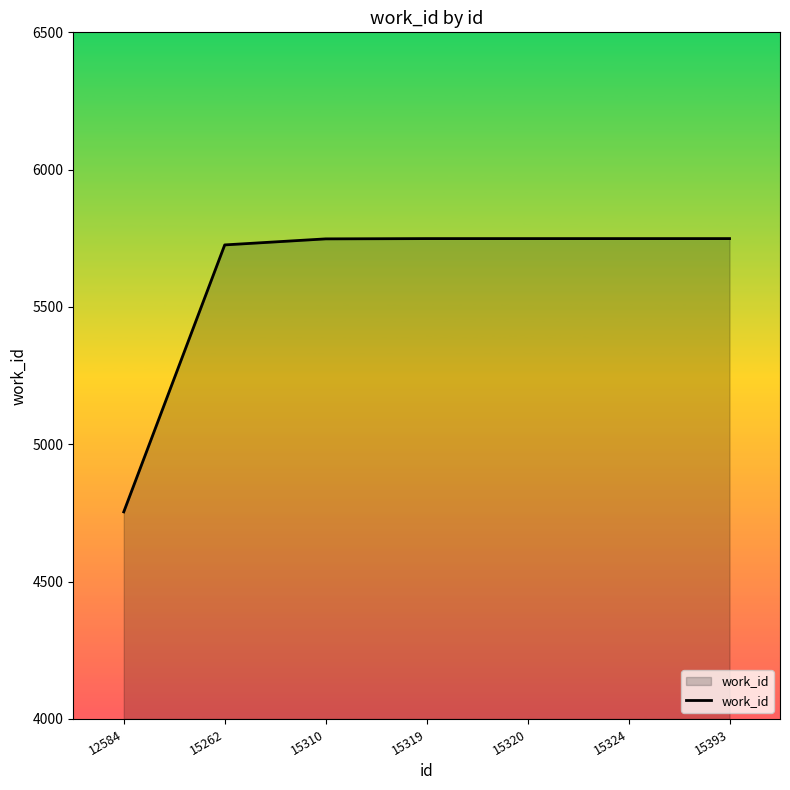

What is the difference between the values at 15393 and 15262?

23